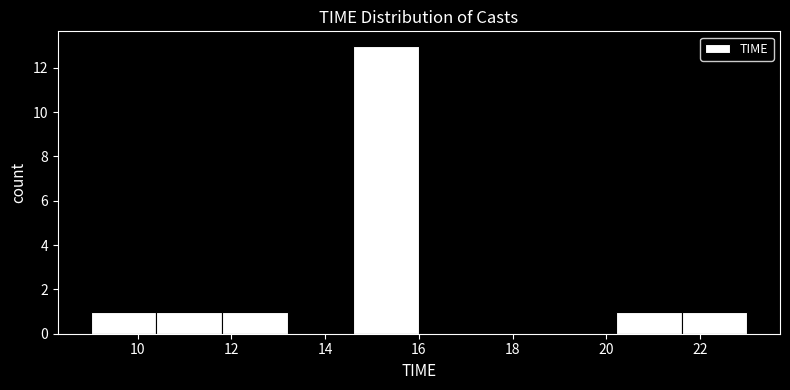

Which range on the x-axis has the tallest bar?

14.6 to 16.0